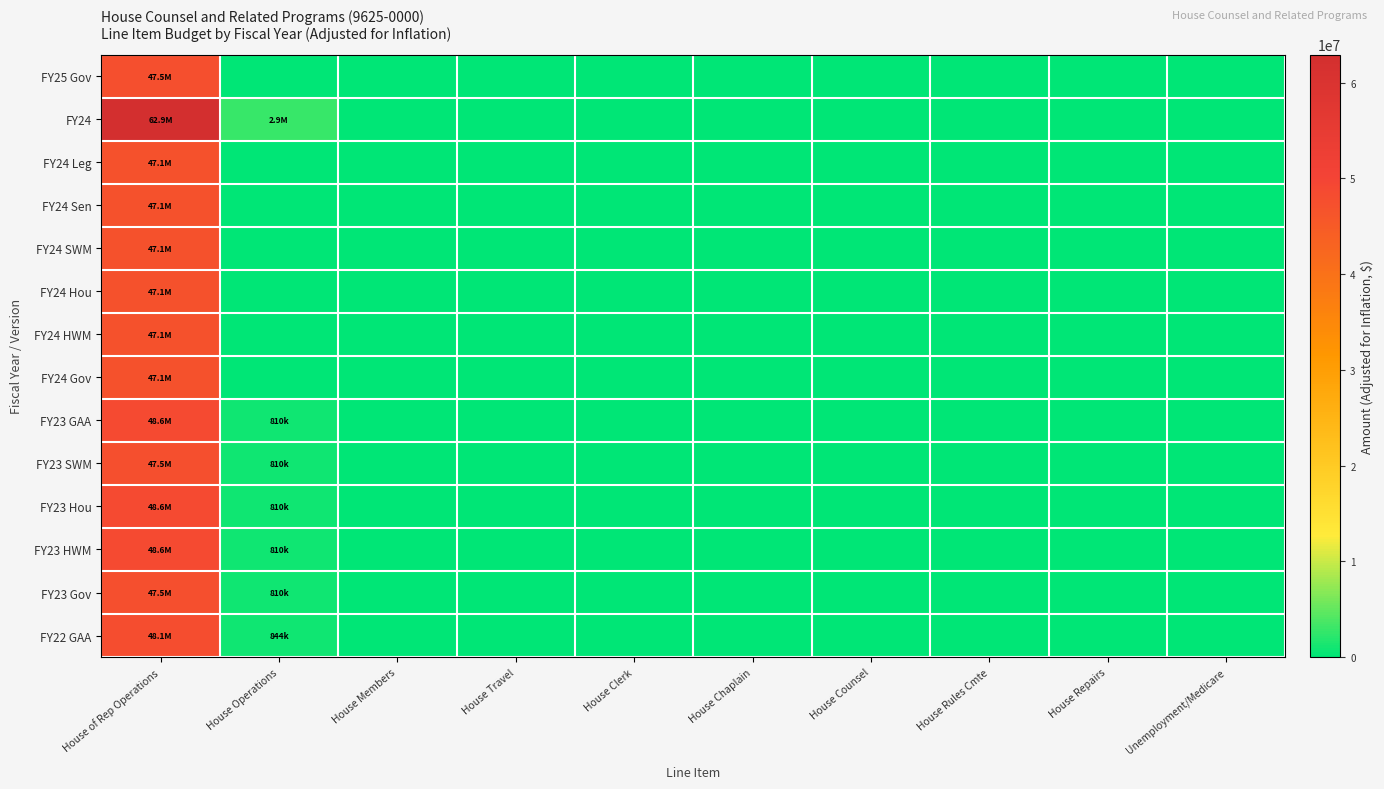

At which category is the sum across all series the highest?

House of Rep Operations